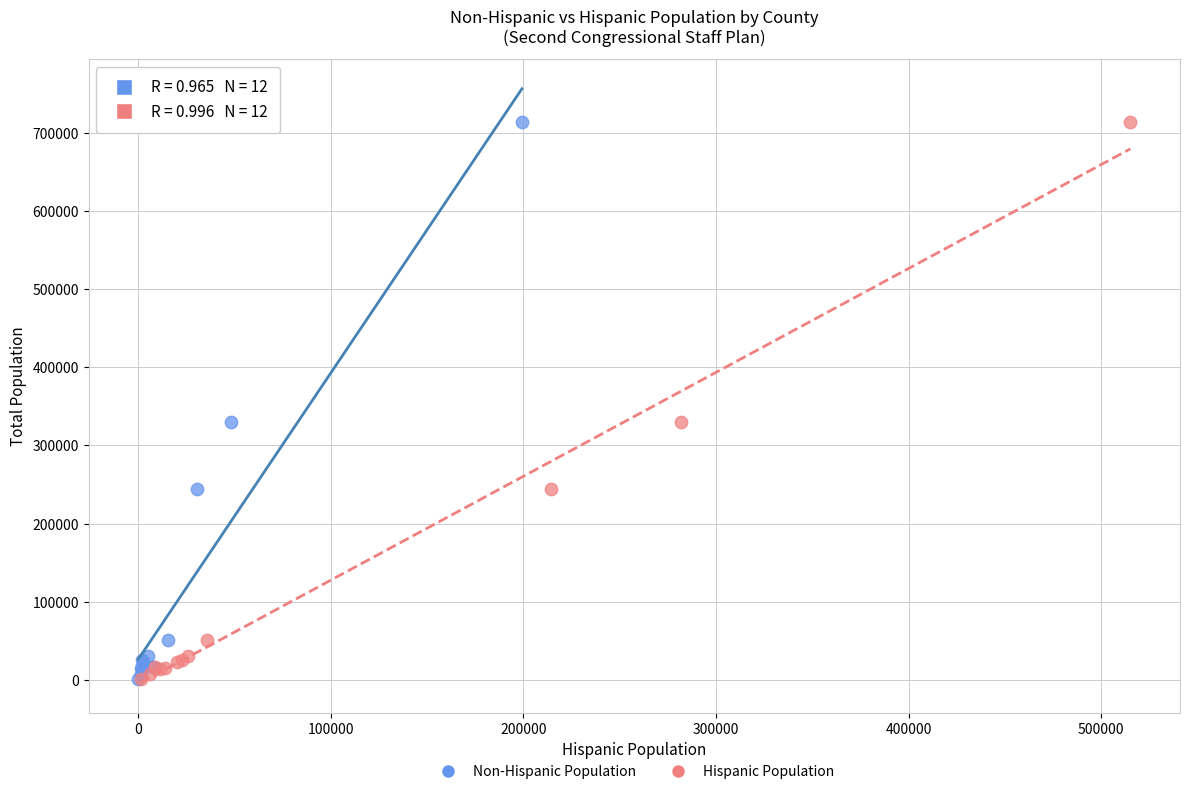

What are all the series names shown in the legend?

Non-Hispanic Population, Hispanic Population